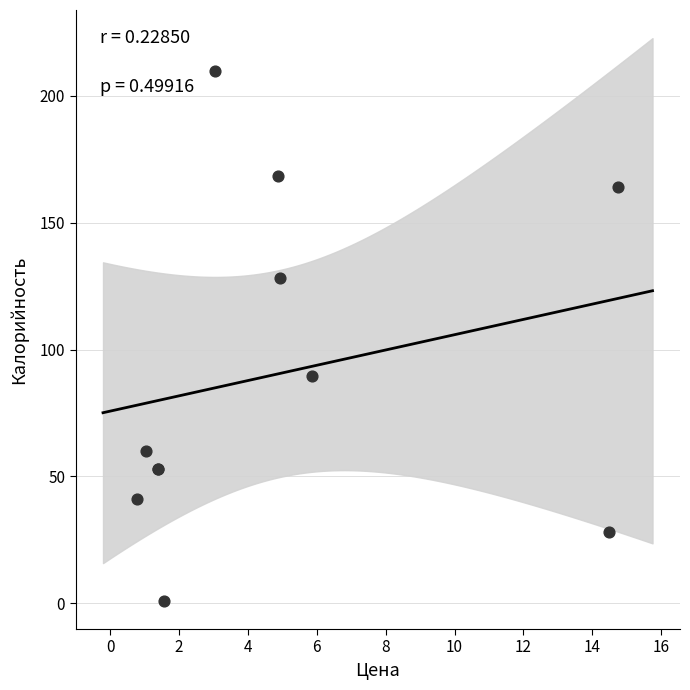

What Y value in the scatter plot is closest to 105?

89.8